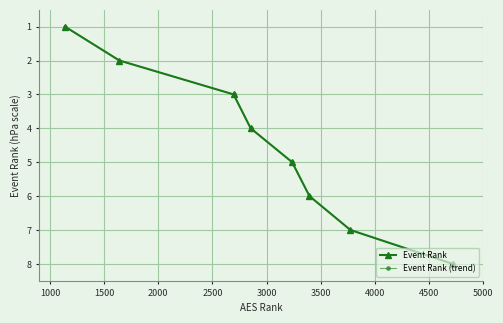

True or false: Event Rank (trend) and Event Rank cross at least once.

False